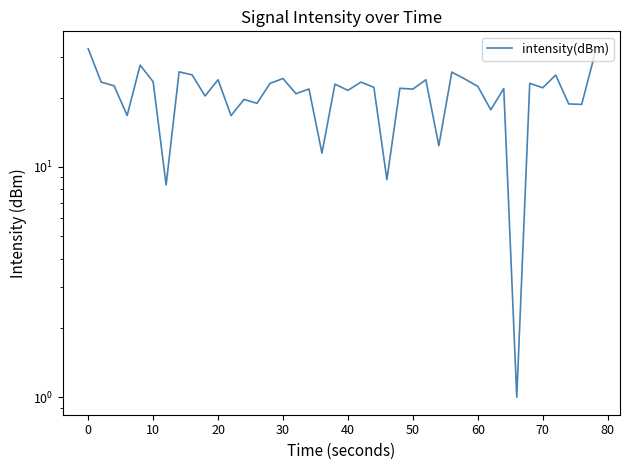

What is the sum of all values?

835.8